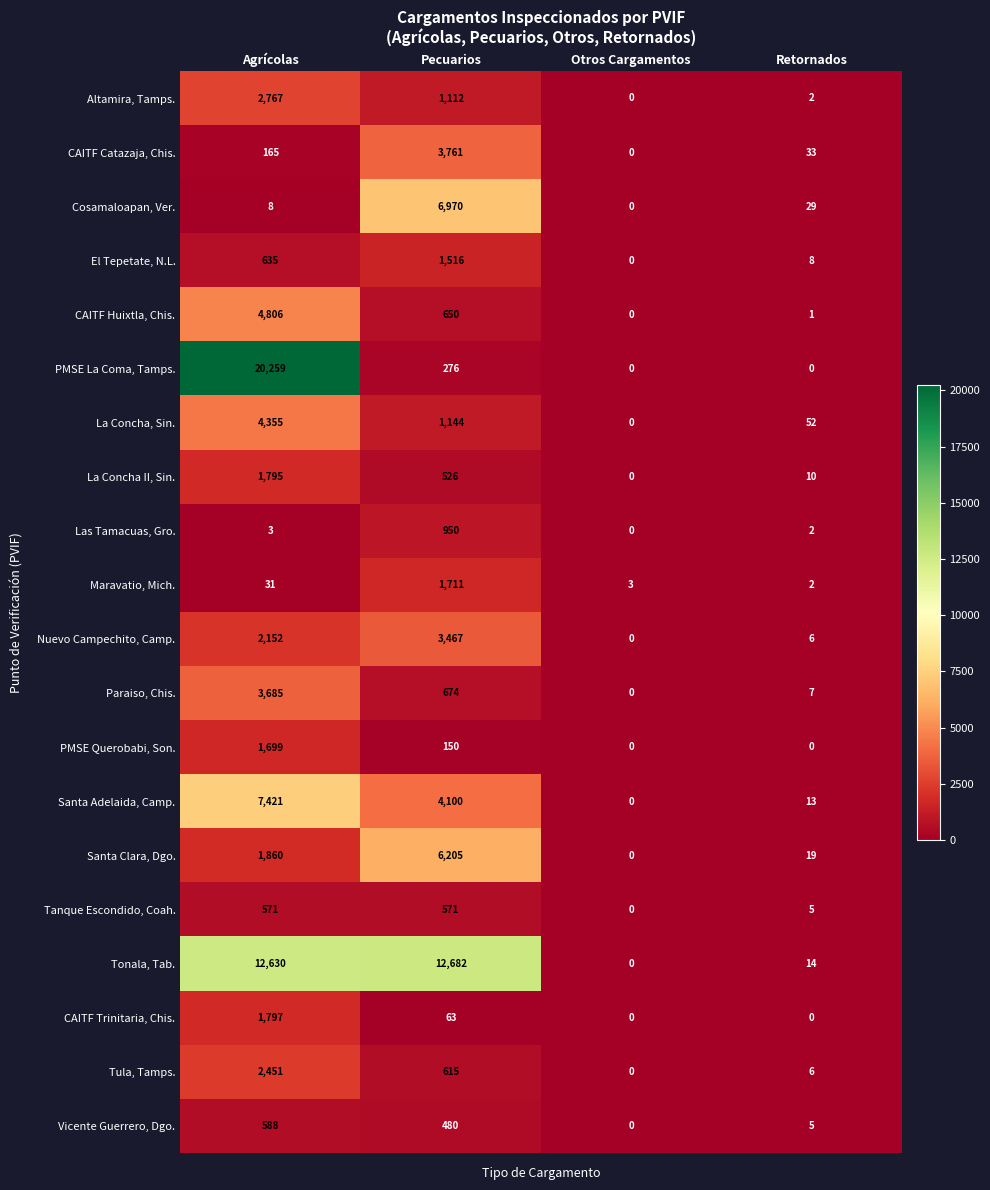

How many values in Paraiso, Chis. are above zero?

3